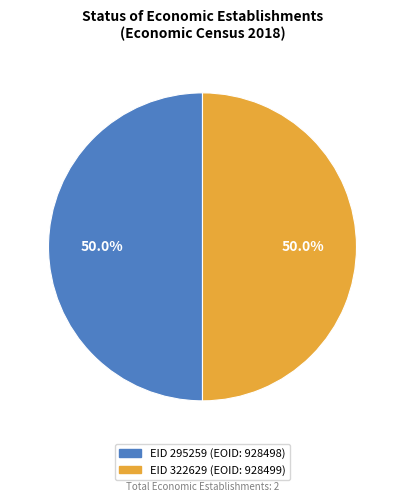

To the nearest percent, what is the average slice percentage?

50%